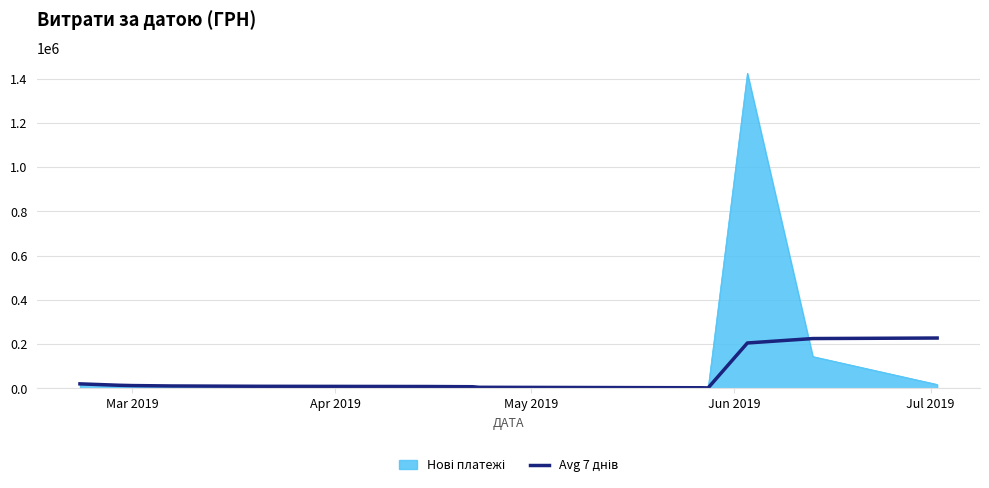

Does the chart display data point markers on the line(s)?

No